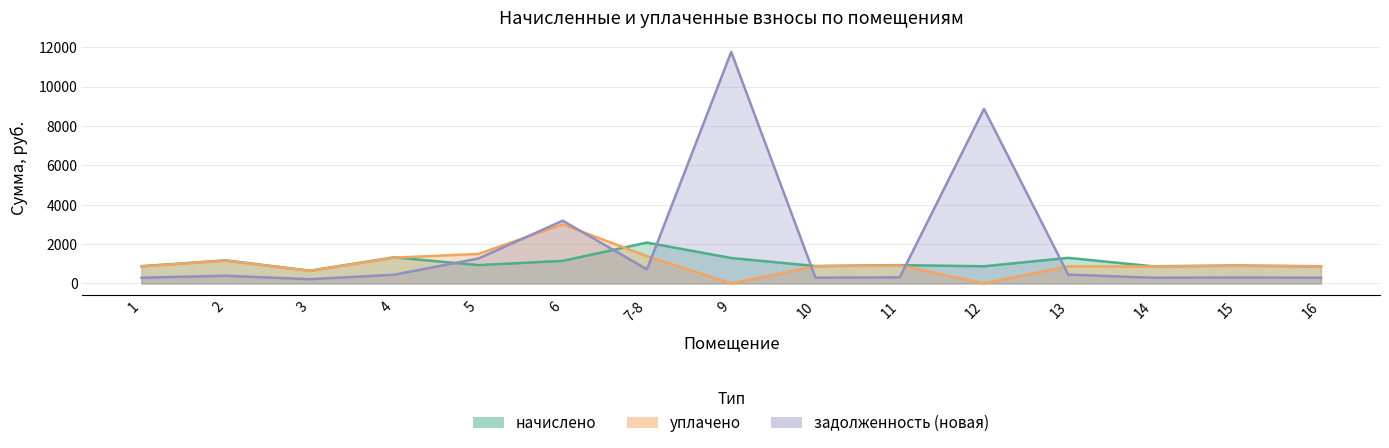

What value does the уплачено series have at 16?

868.0